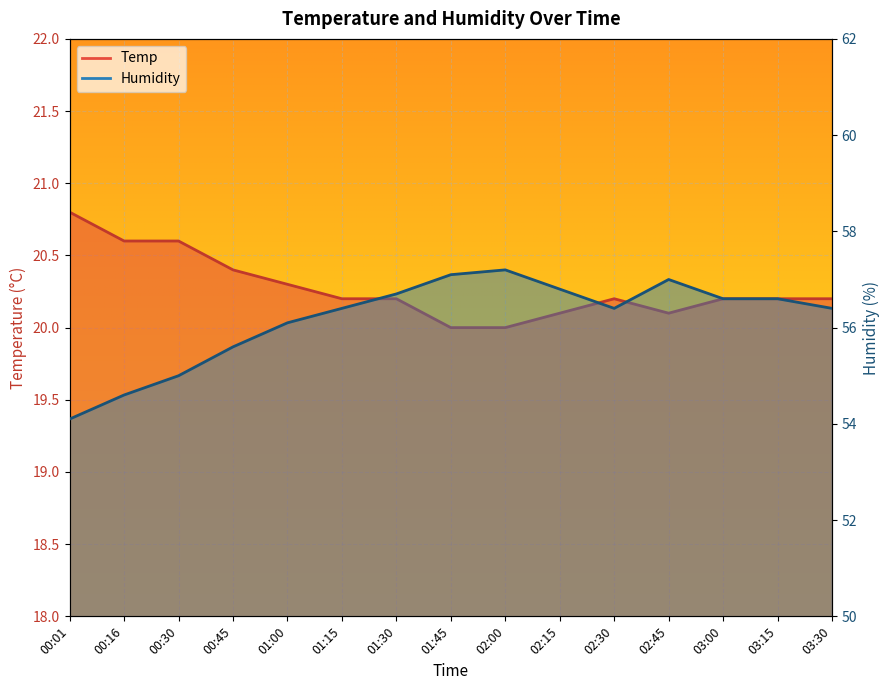

List the series in order of their overall mean, lowest first.

Temp, Humidity